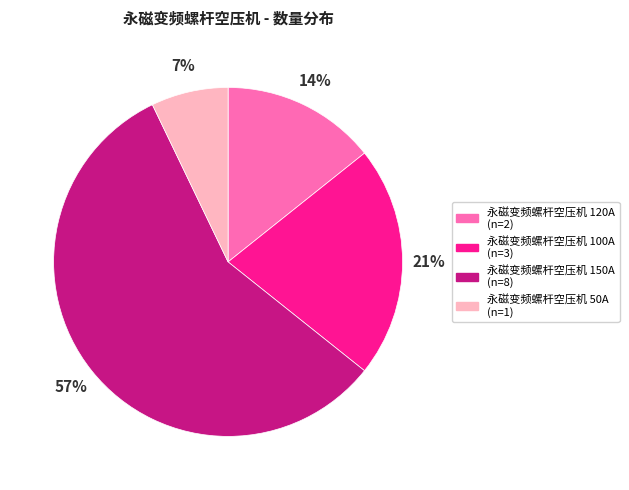

Which slice represents more than half of the pie?

永磁变频螺杆空压机 150A